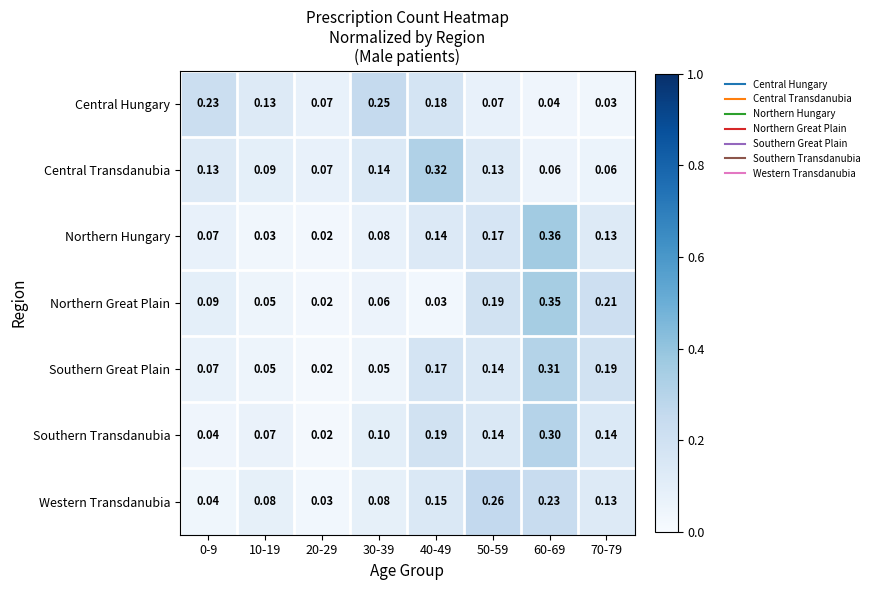

Rank the series by their maximum value, from lowest to highest.

Central Hungary, Western Transdanubia, Southern Transdanubia, Southern Great Plain, Central Transdanubia, Northern Great Plain, Northern Hungary